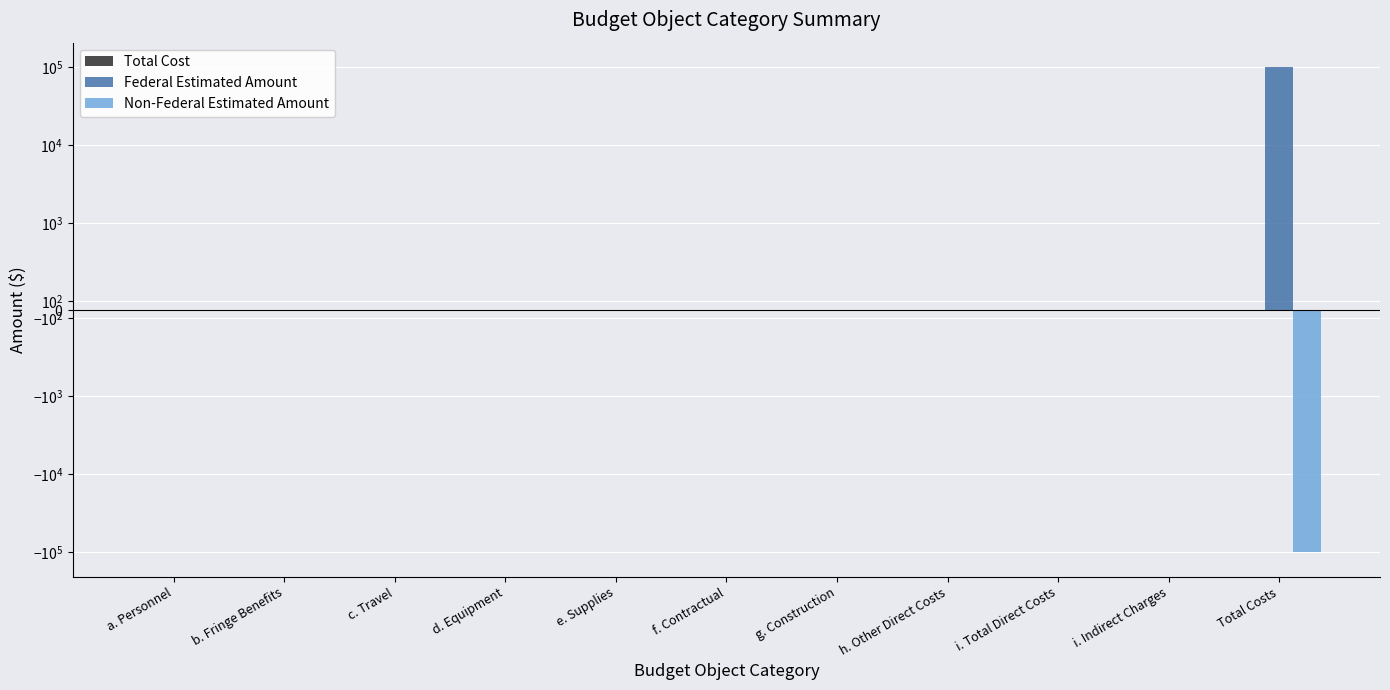

Which has a higher value, i. Total Direct Costs or Total Costs?

i. Total Direct Costs